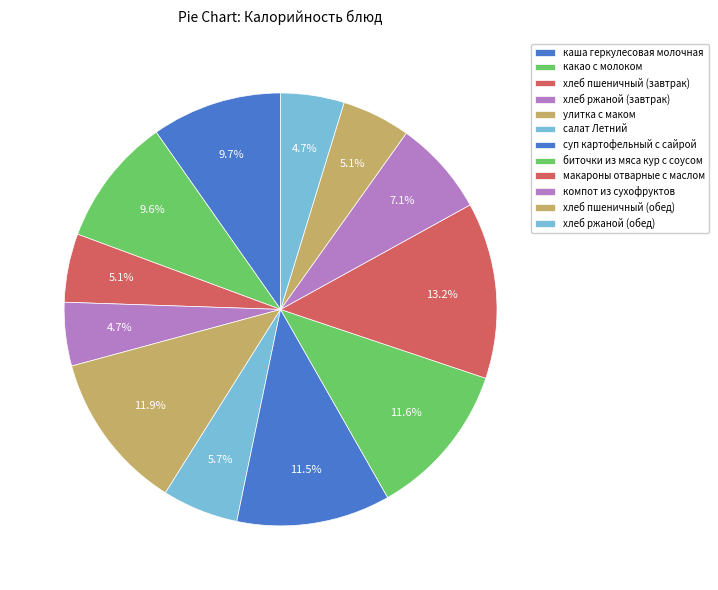

How much of the chart is everything except хлеб пшеничный (завтрак)?

94.9%